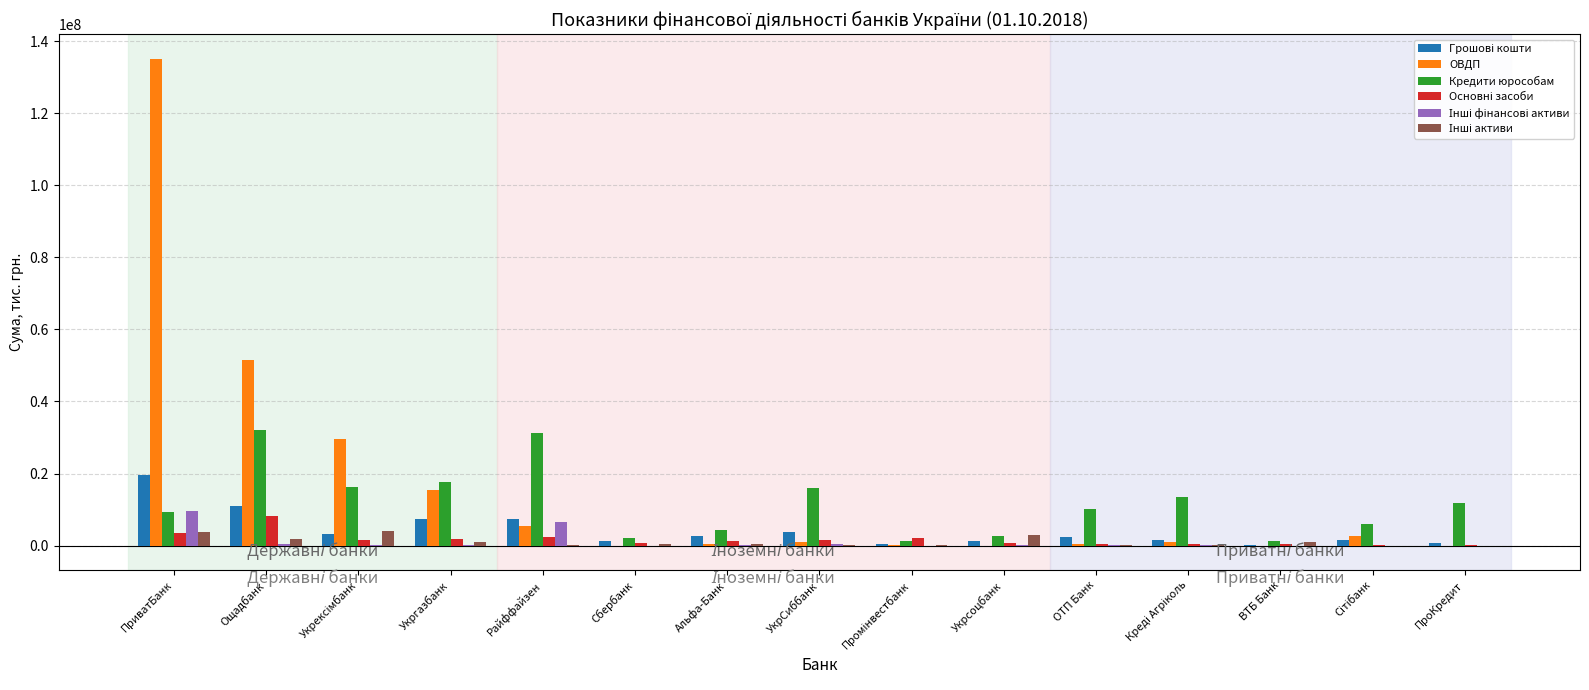

Which series has the largest total across all categories?

ОВДП